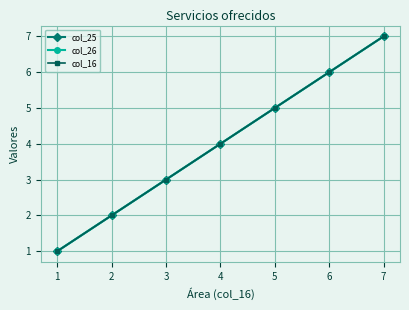

Between 1 and 6, which is larger?

6